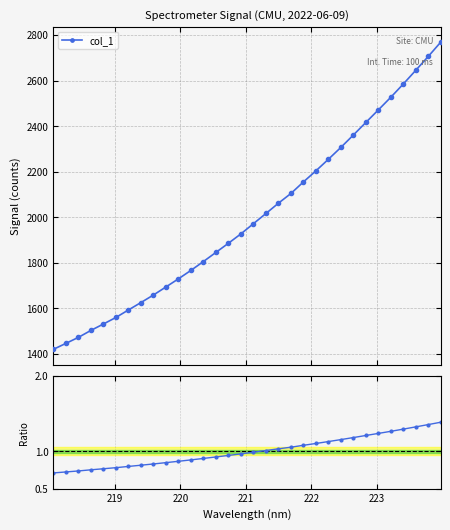

Which series has the largest range (max minus min)?

col_1